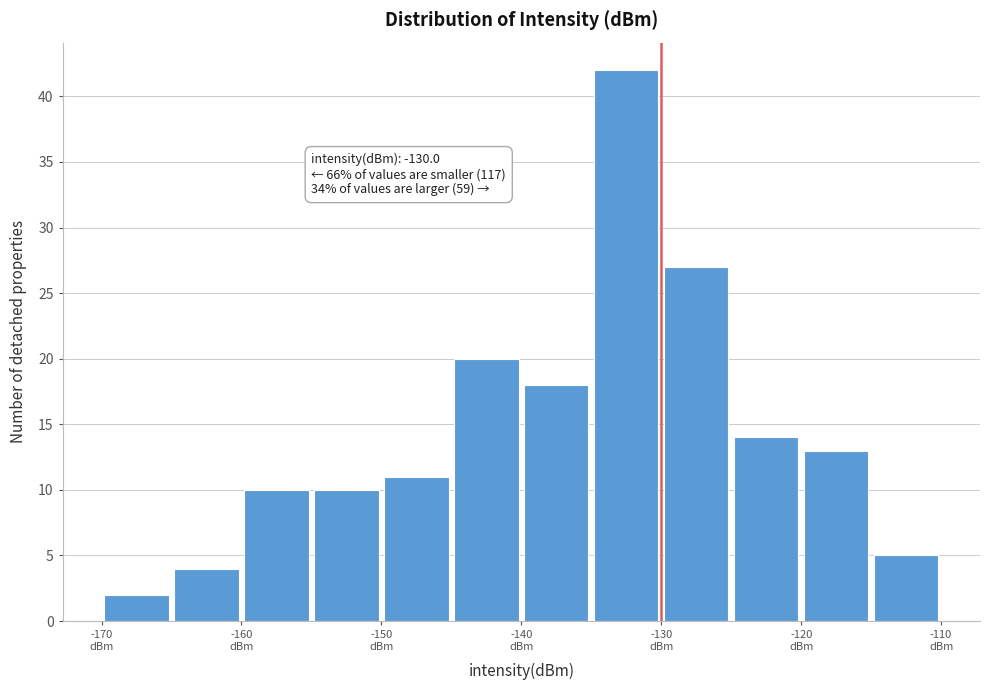

Over which range of the x-axis is the bar tallest?

-135 to -130